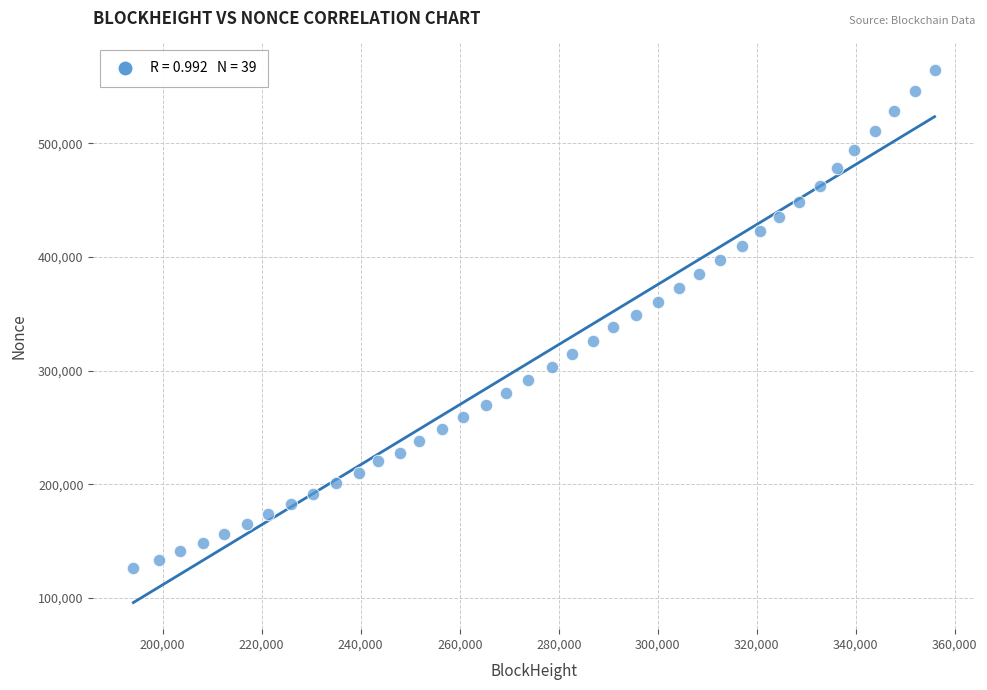

What is the range of Y values (max minus min)?

437860